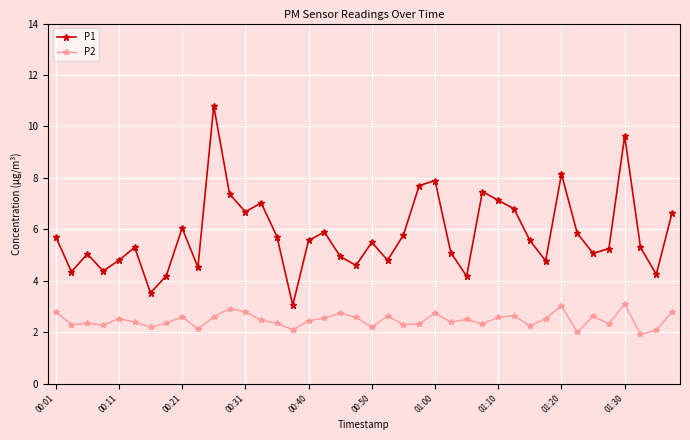

What is the value of the P2 point at the 1st from the left?

2.8